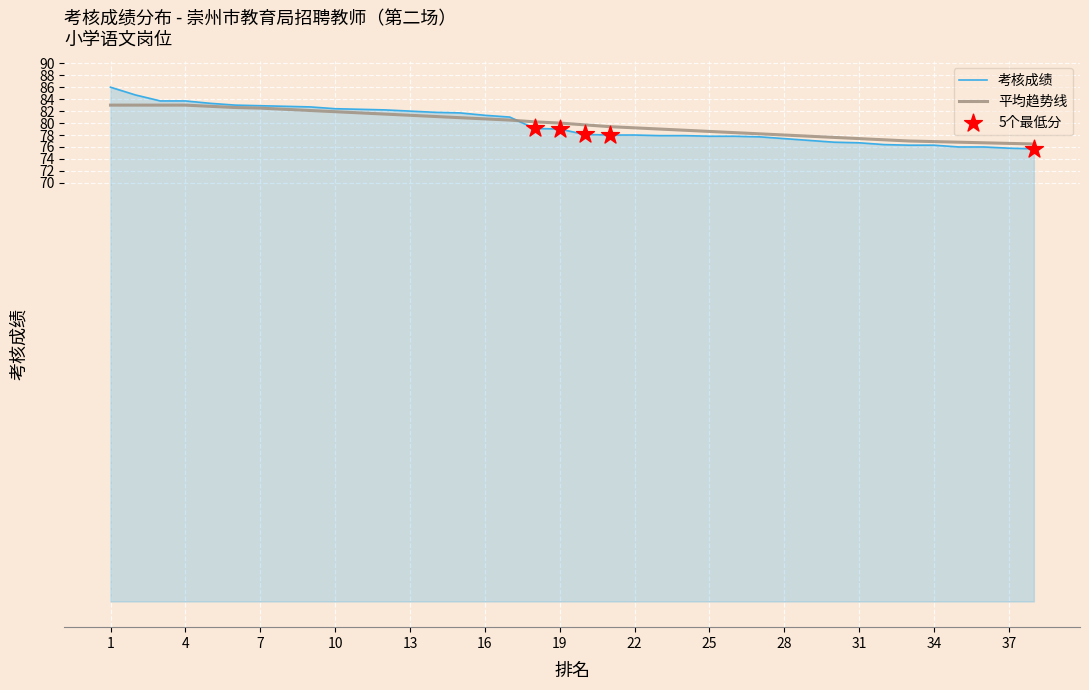

What is the maximum value for 平均趋势线?

83.0